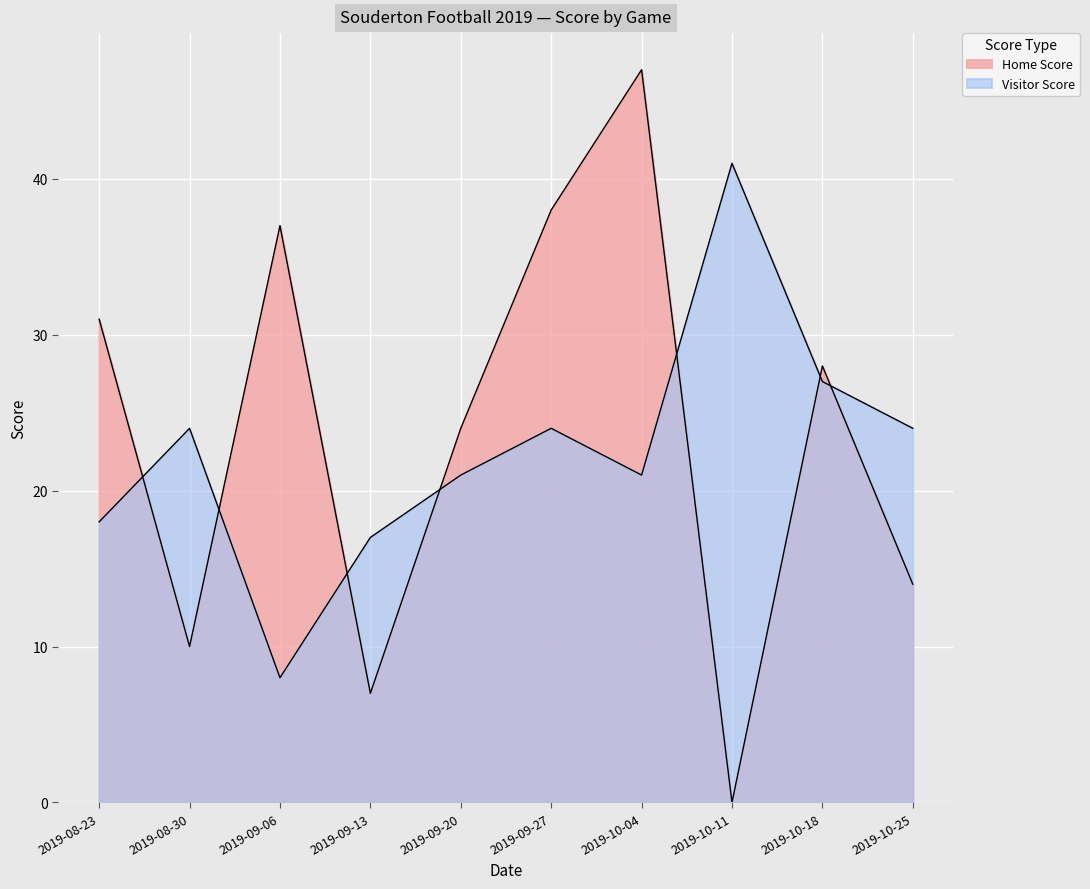

What is the spread (max minus min) of values at 2019-09-20?

3